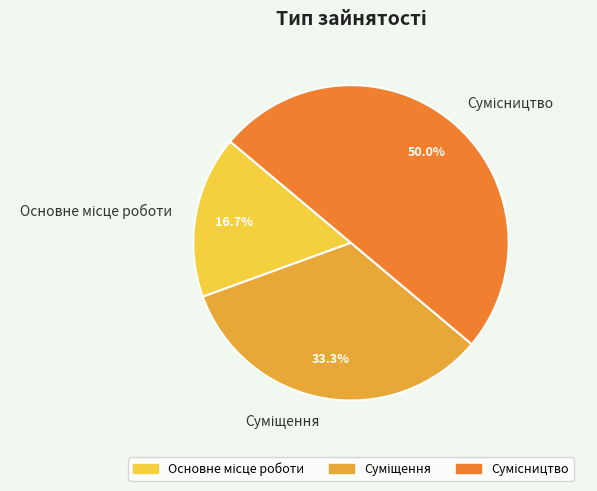

How many slices are in this pie chart?

3